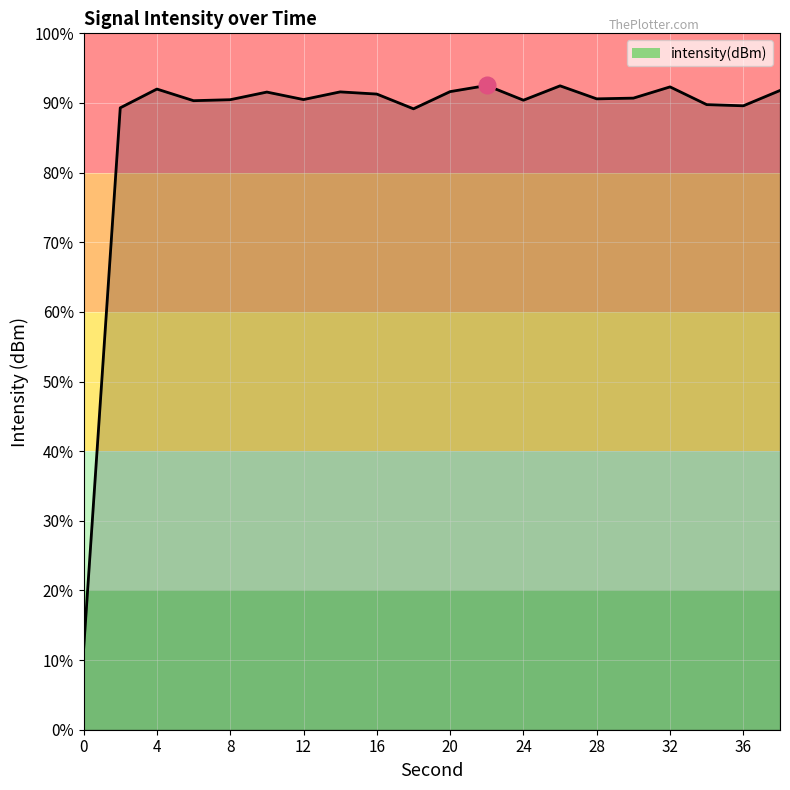

Is this an area chart (filled region under the line)?

No